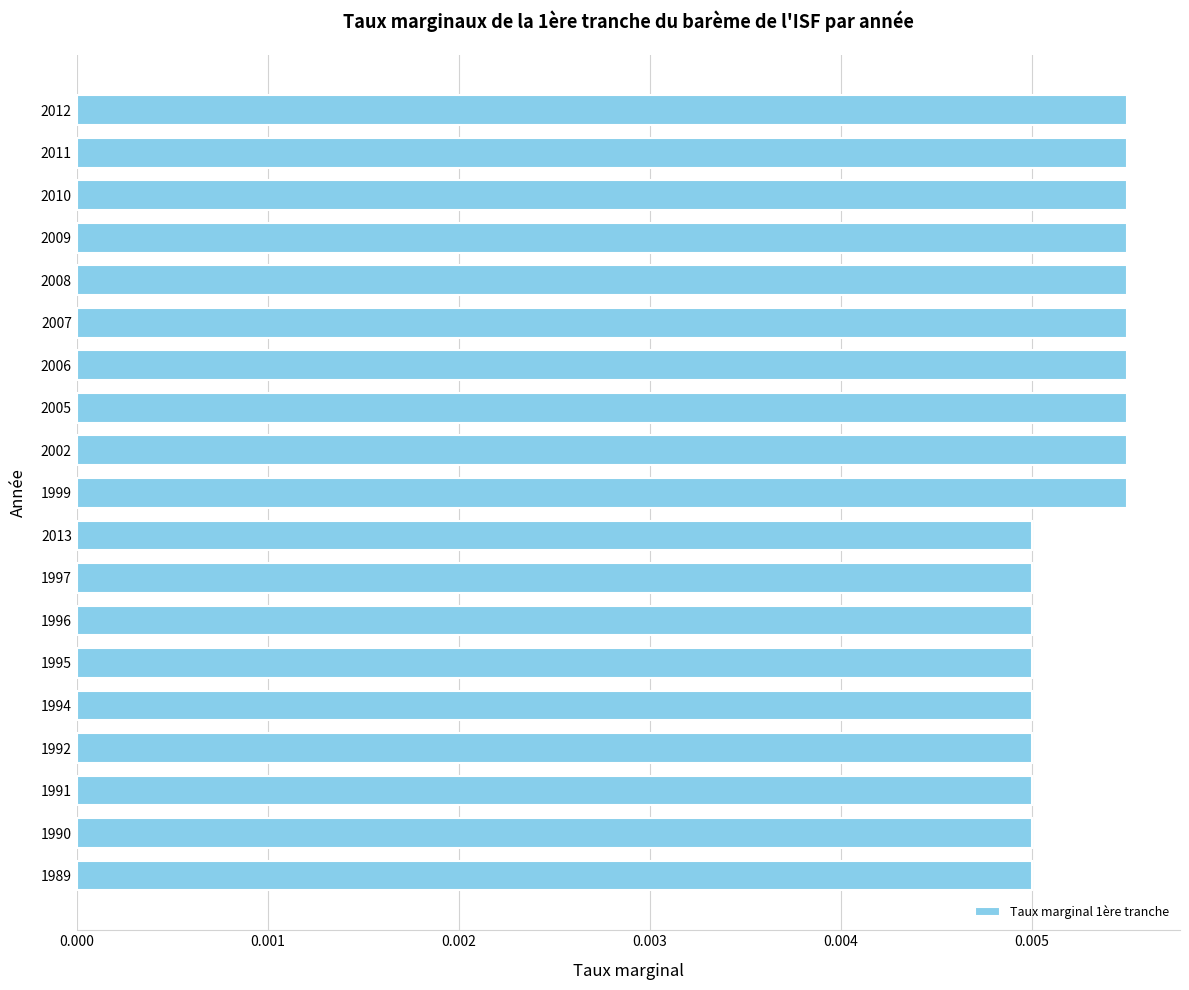

Count the values in the range 0 to 1.

19